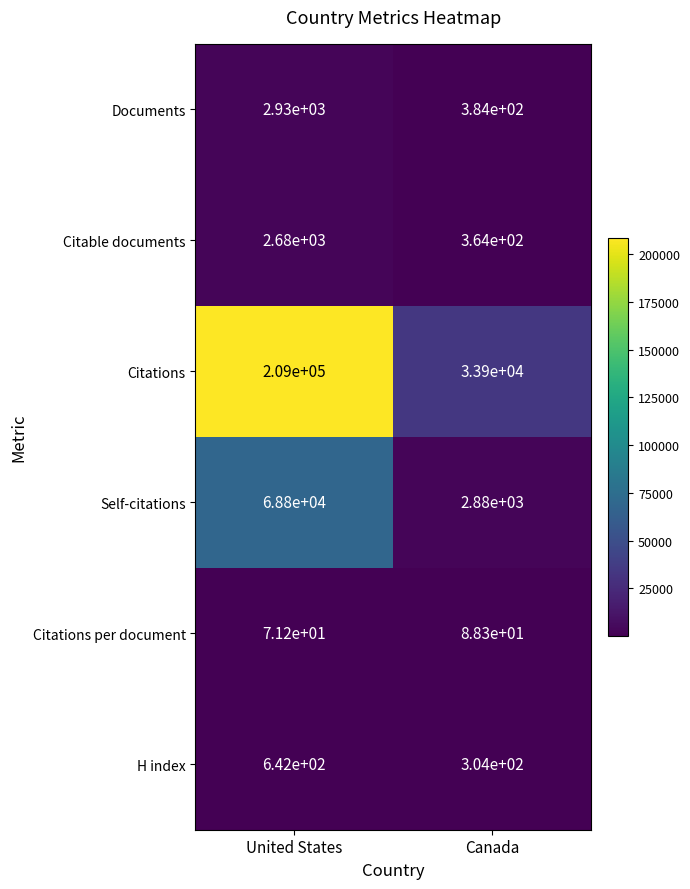

What is the sum of the Citations values at Canada and United States?

242900.0